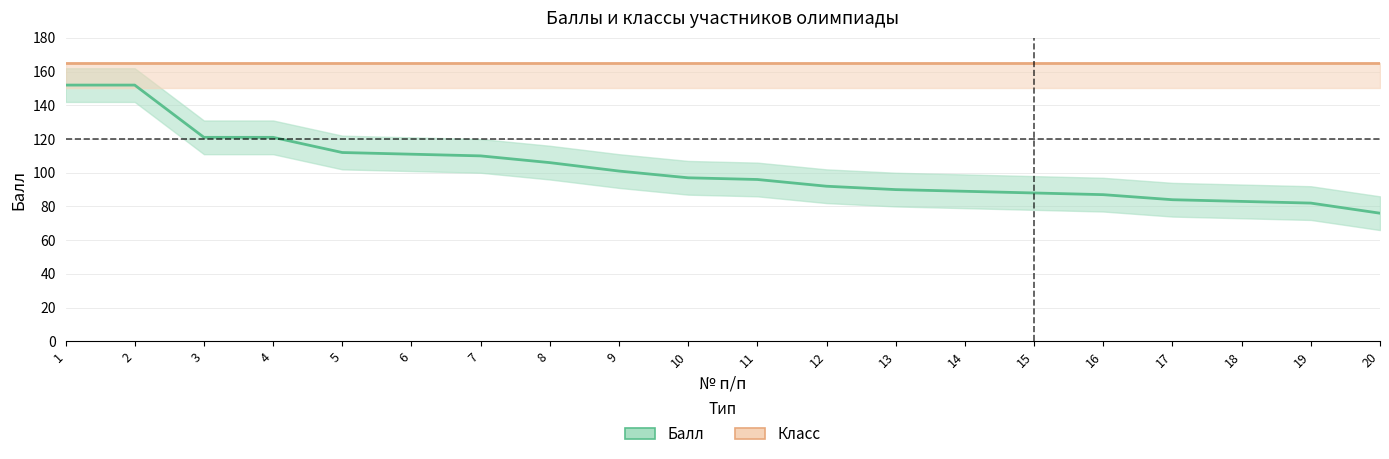

Is this an area chart (filled region under the line)?

No